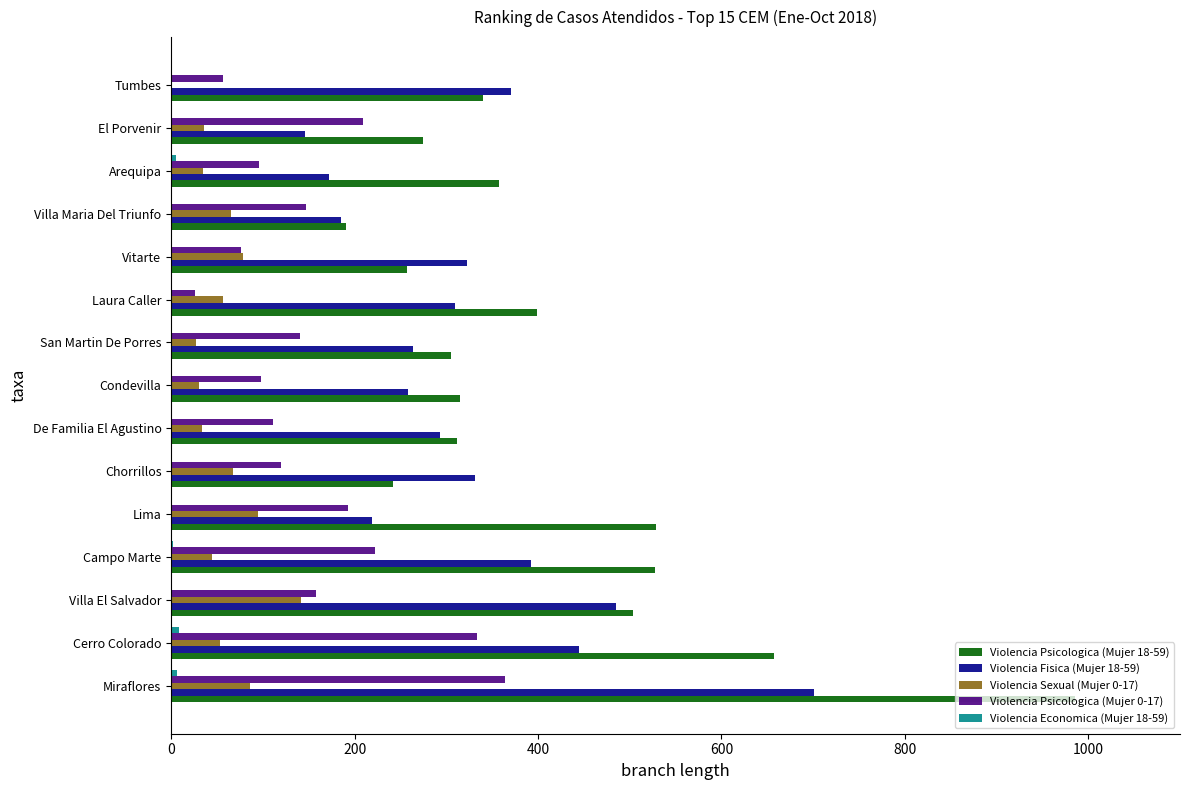

What is the maximum value shown in the chart?

985